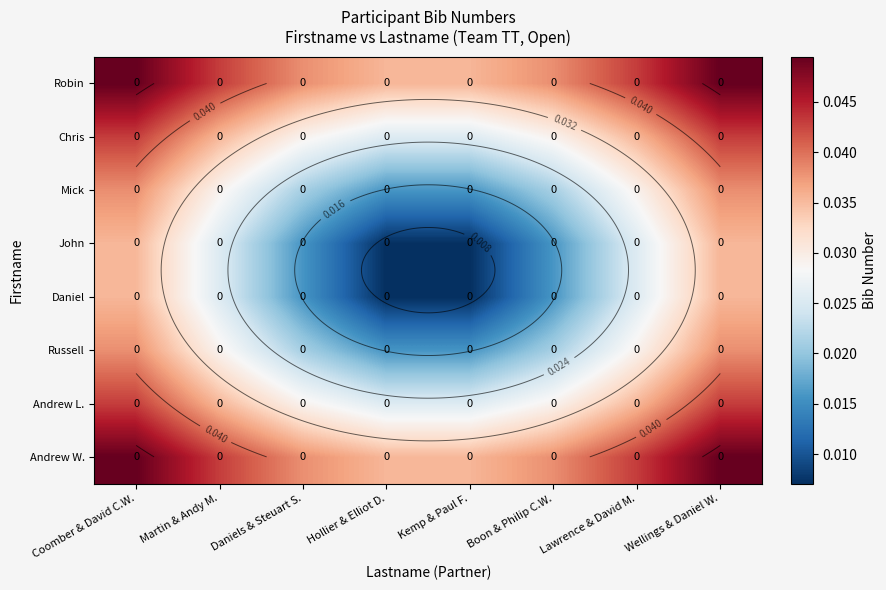

Which label corresponds to the smallest value in the chart?

Hollier & Elliot D.